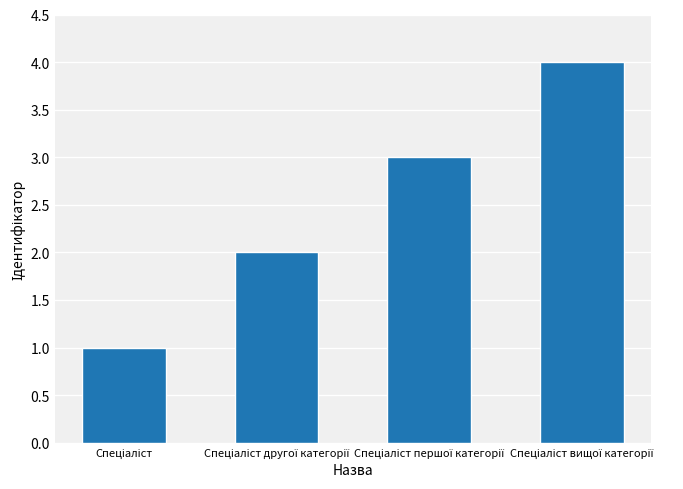

What is the sum of all values?

10